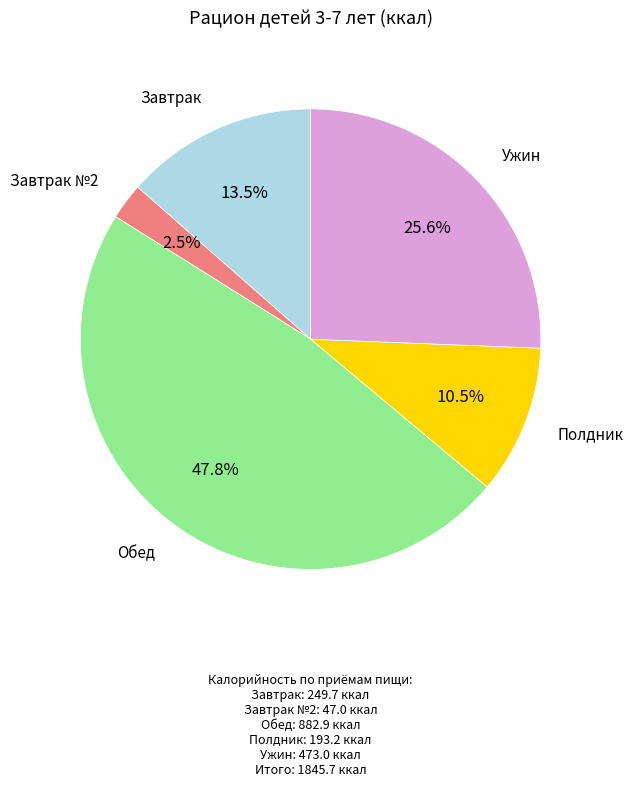

Does any single category account for the majority?

No